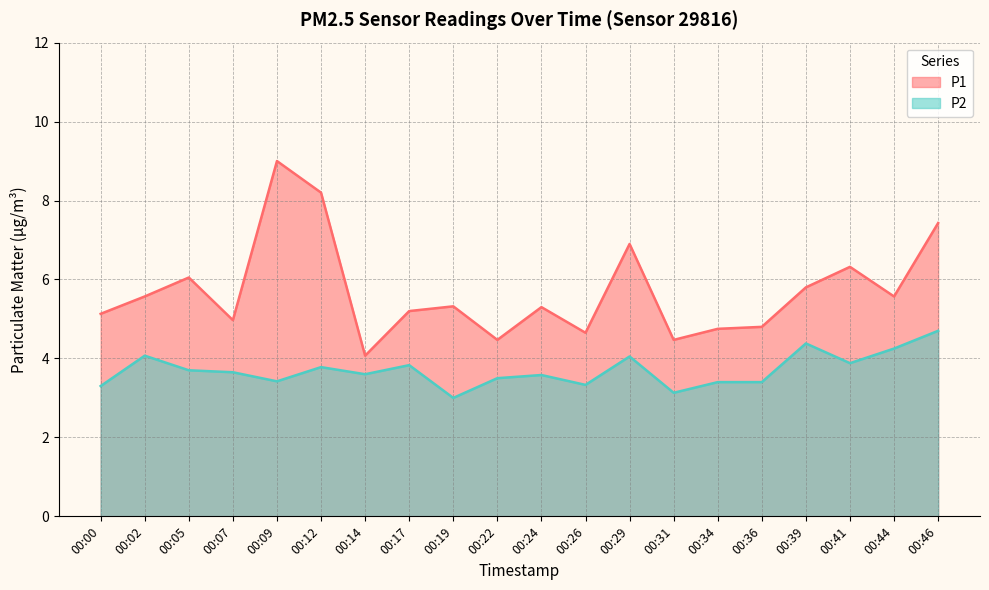

What is the smallest value displayed?

3.0